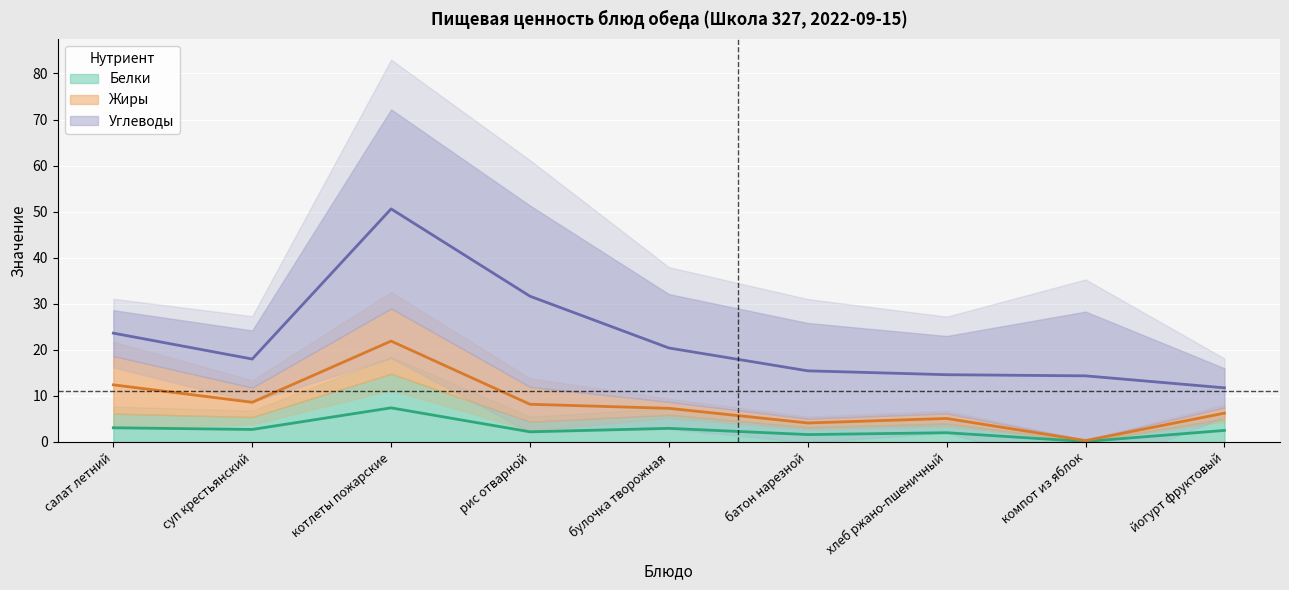

How many interior local valleys does the Калорийность series have?

1